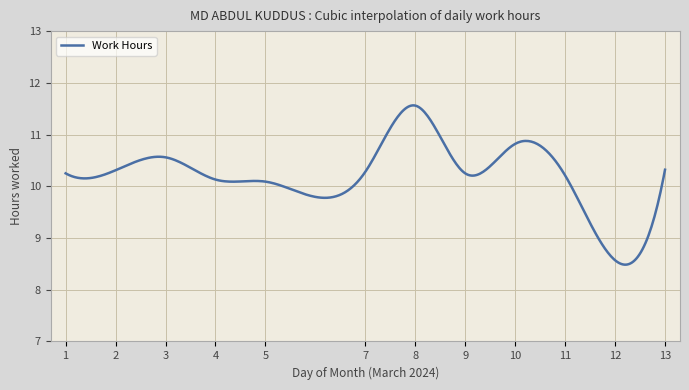

What is the smallest value displayed?

8.5